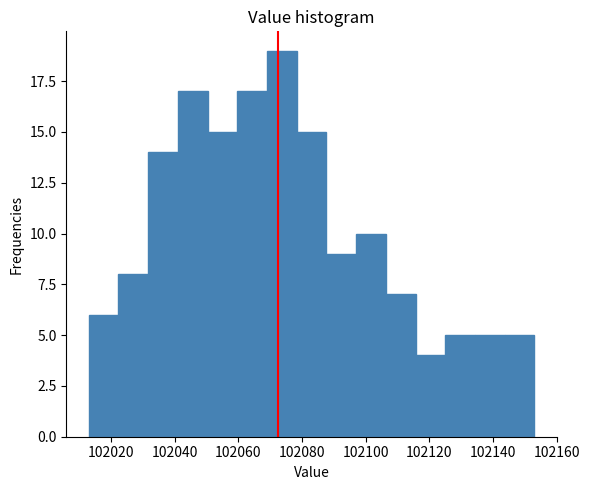

What is the height of the bar covering 102042 to 102050 on the x-axis? Neither the bar edges nor the heights are printed on the chart, so give them approximately, as read against the axes.

17